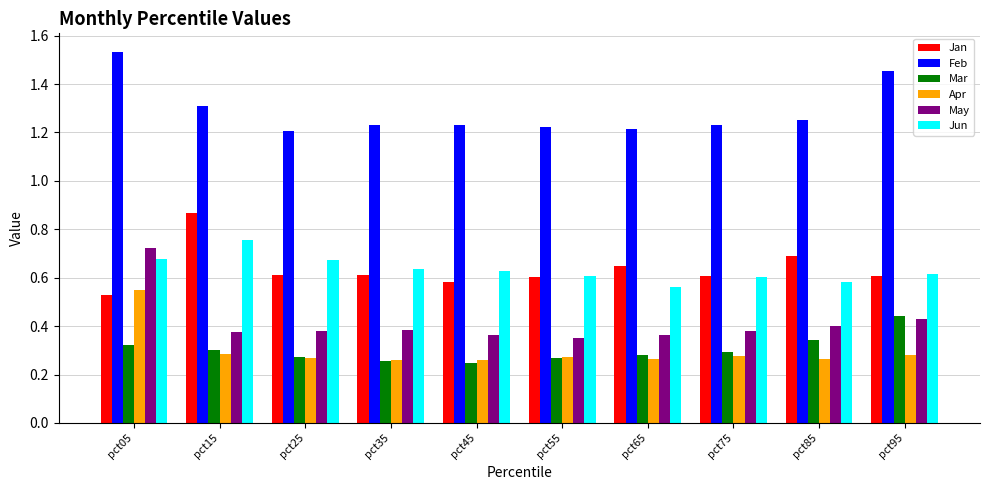

Which label corresponds to the largest value in the chart?

pct05